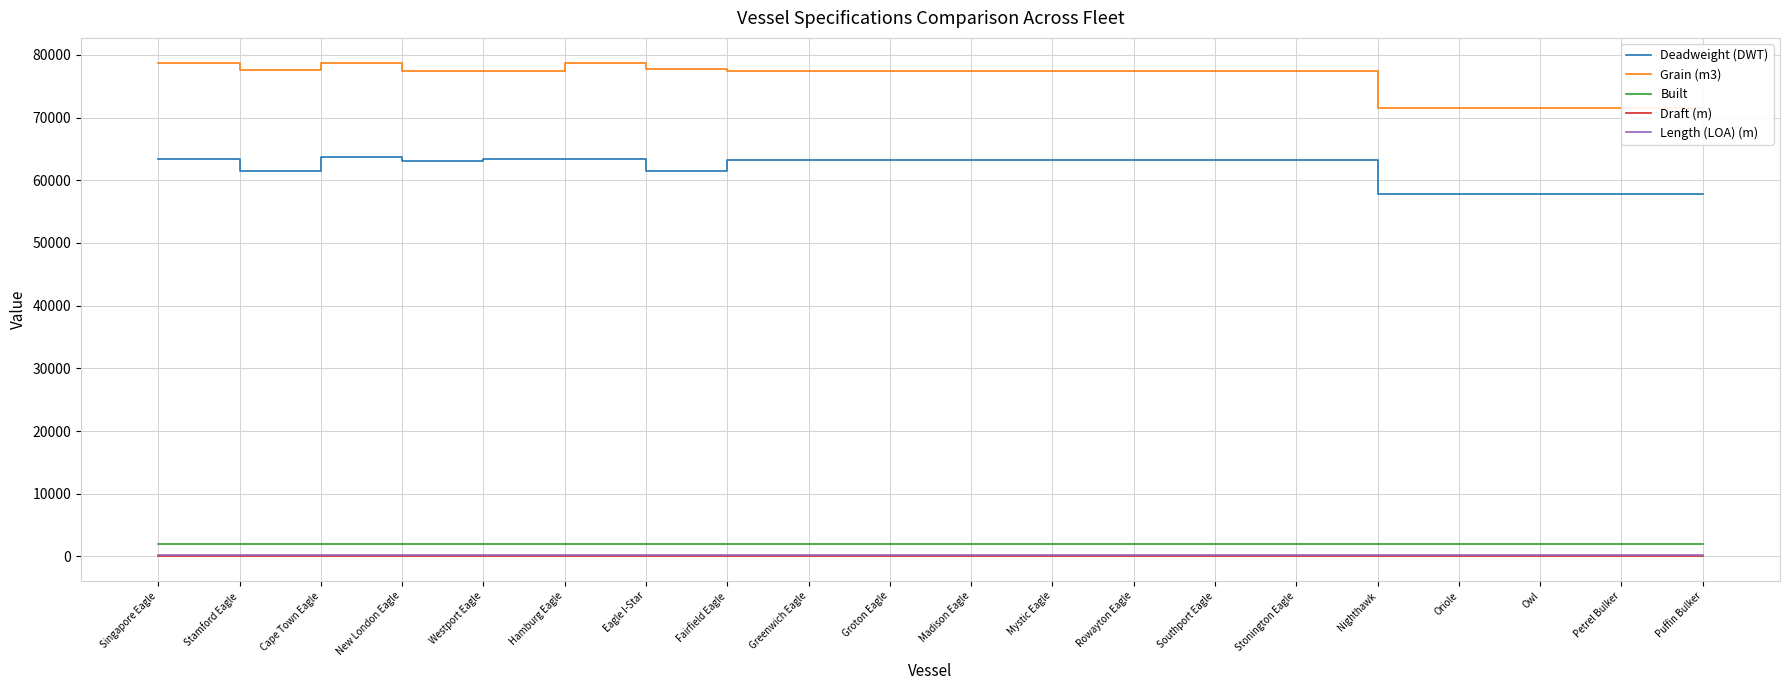

The value of Built at Petrel Bulker is 2011.0. True or false?

True